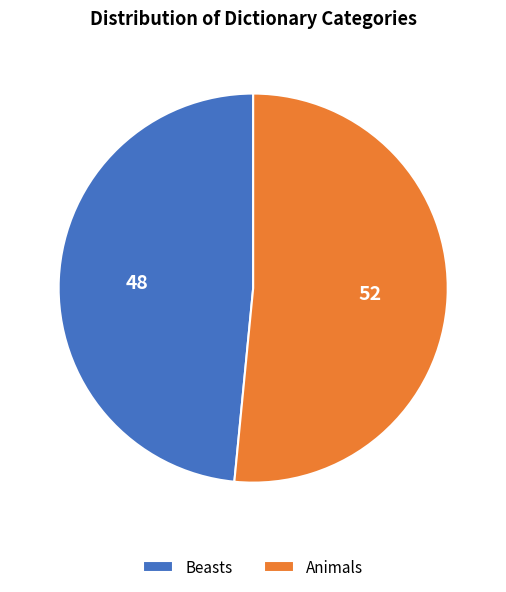

Does any single category account for the majority?

Yes